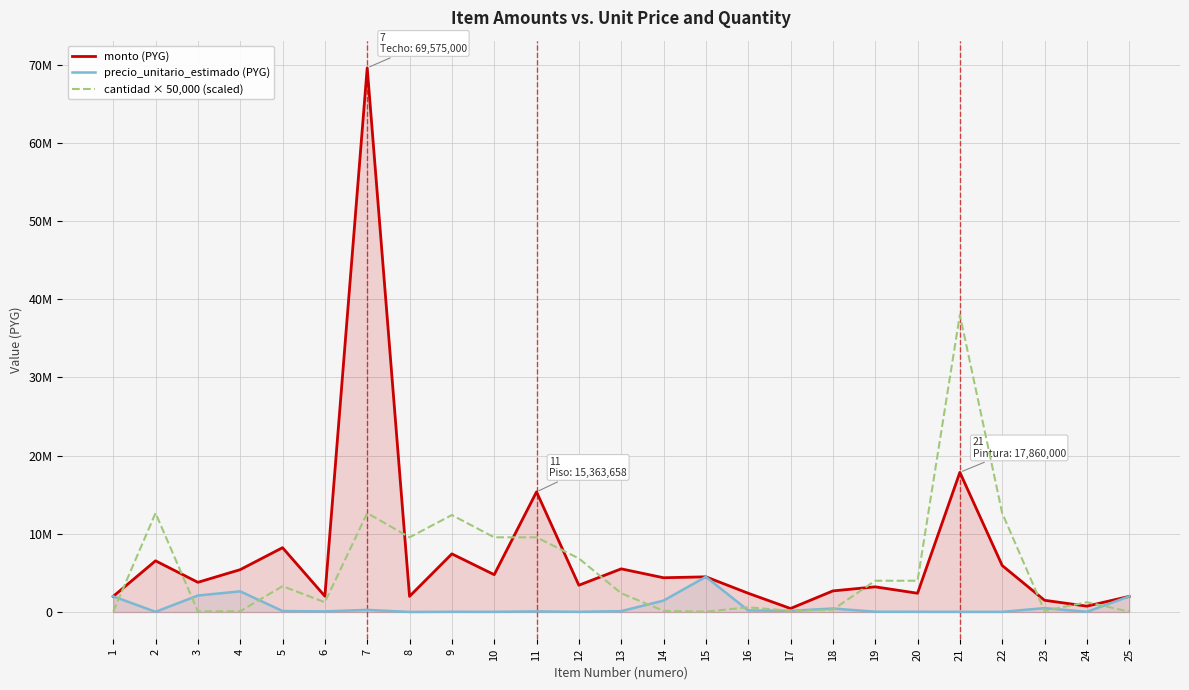

Which has a higher value, 12 or 7?

7